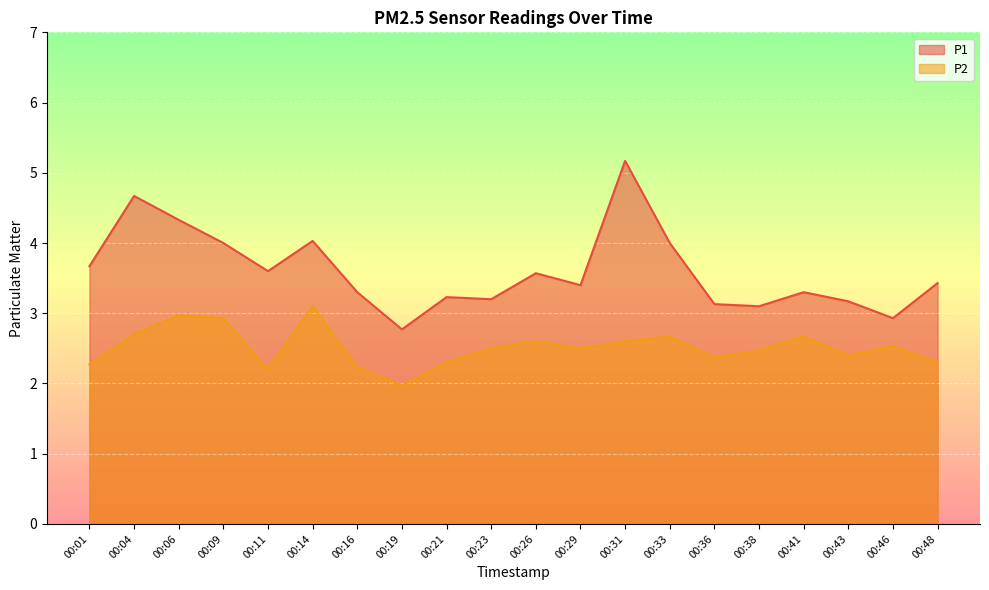

True or false: P1 has a value of 1.0 at 00:26.

False